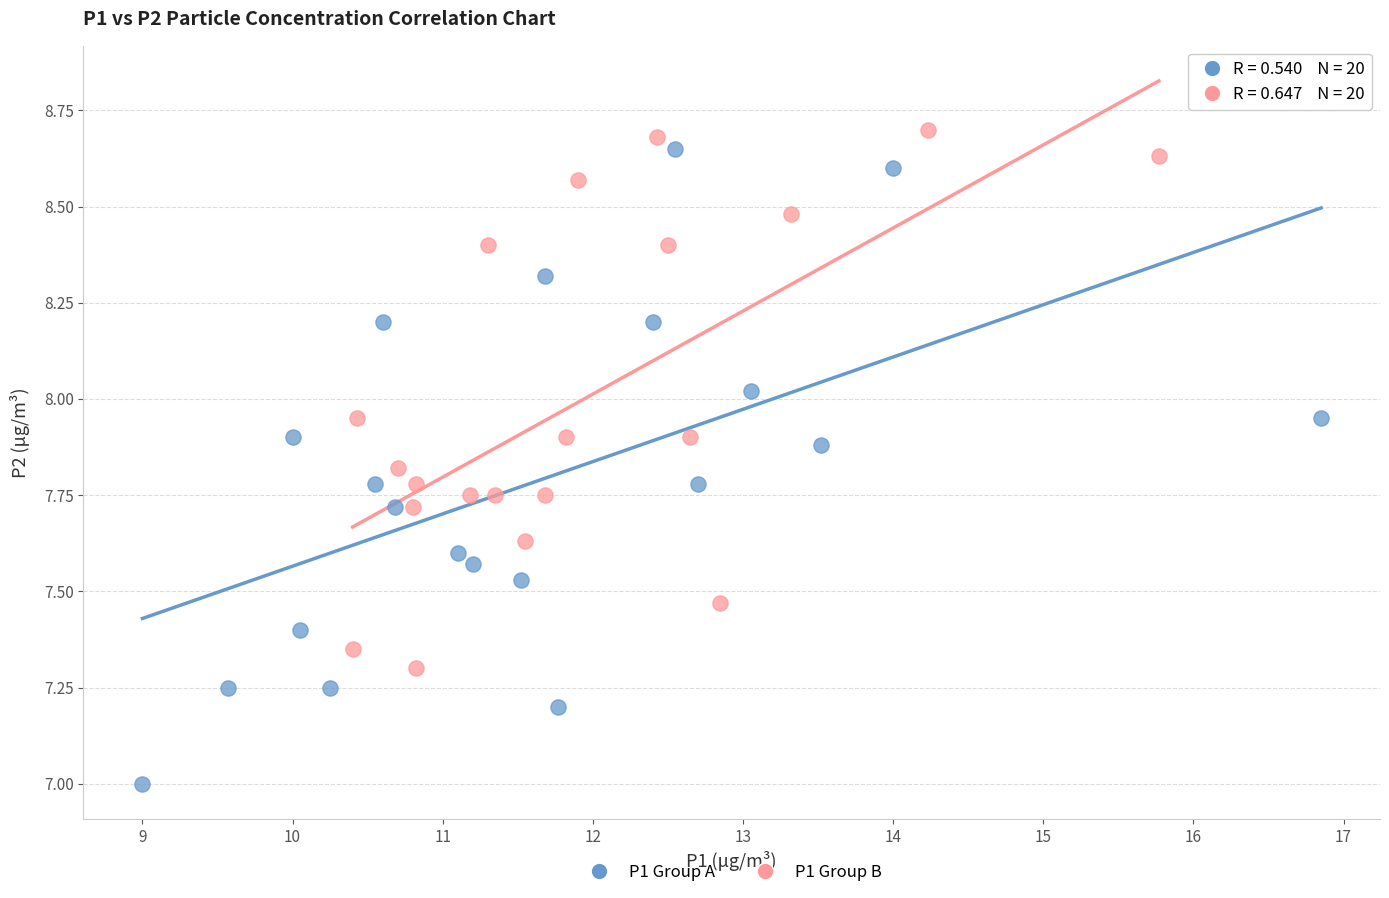

Which series has the largest Y range (max minus min)?

P1 Group A